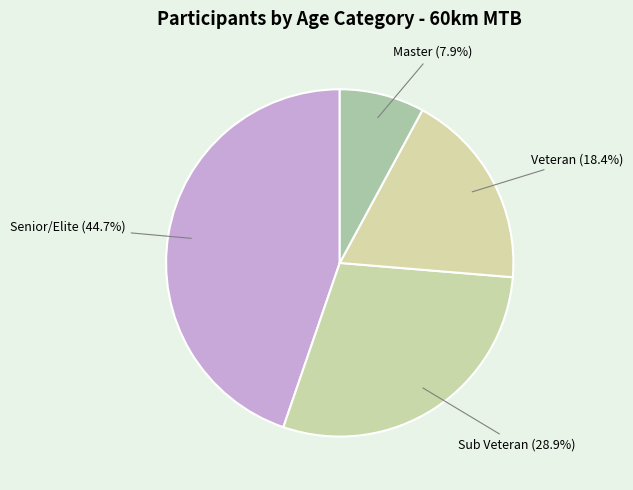

What percentage is NOT represented by Veteran (18.4%)?

81.6%